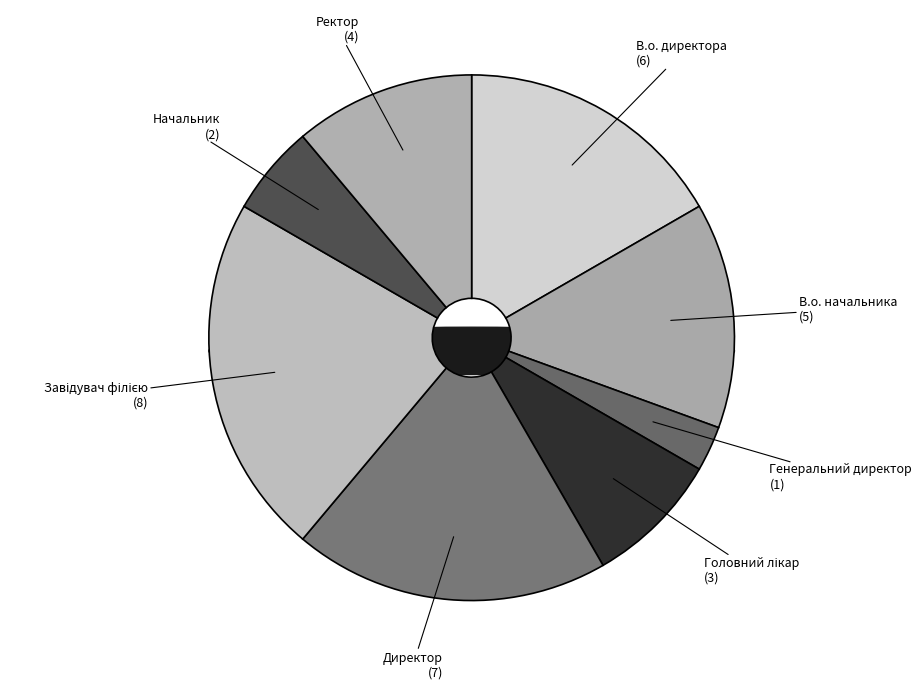

True or false: Директор accounts for 33% of the total.

False